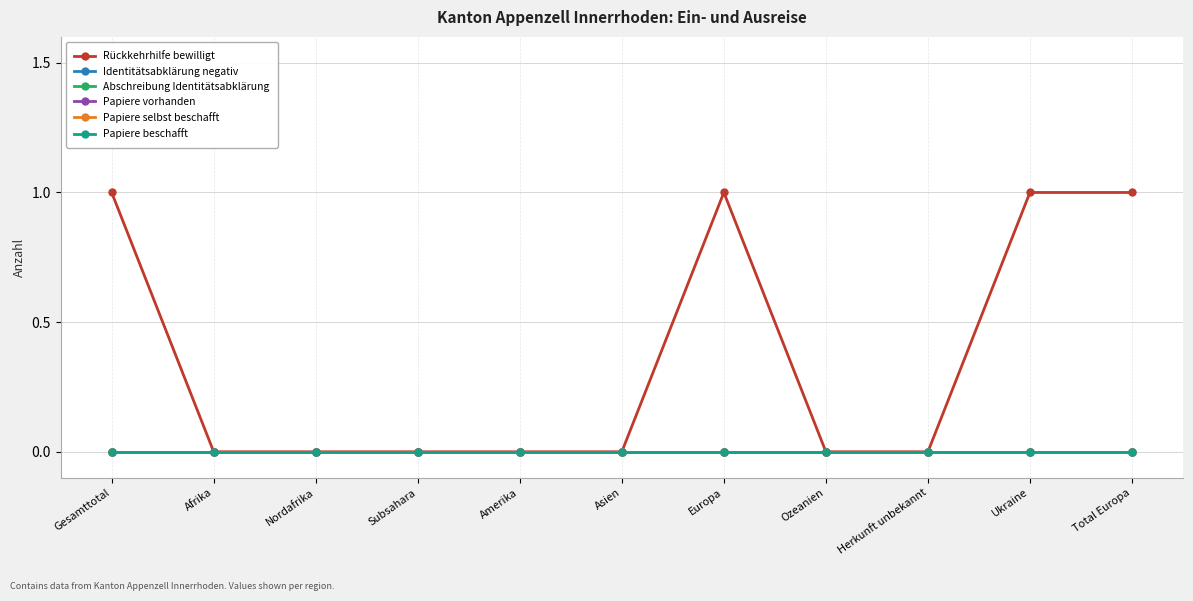

Does the chart have visible grid lines?

Yes